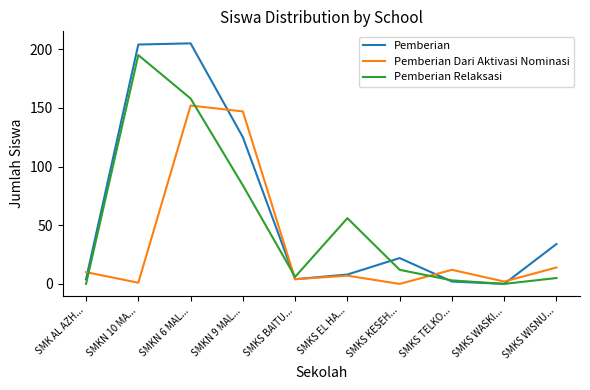

How many lines are shown in the chart?

3